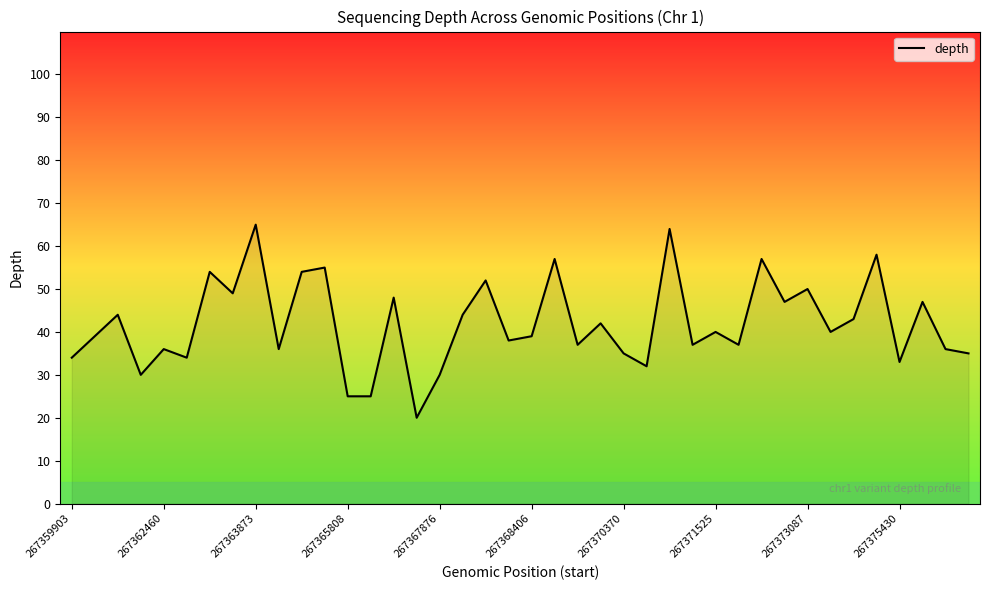

What is the greatest value displayed?

65